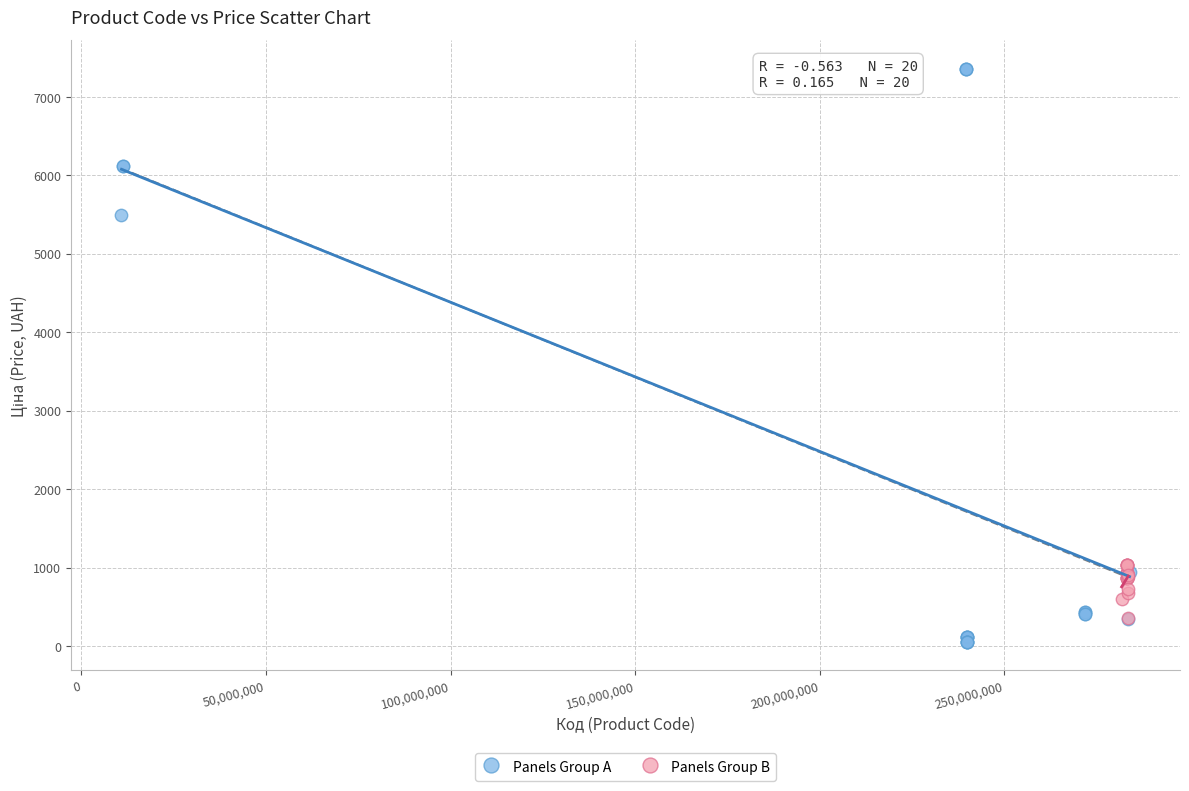

Which series contains the lowest Y value?

Panels Group A